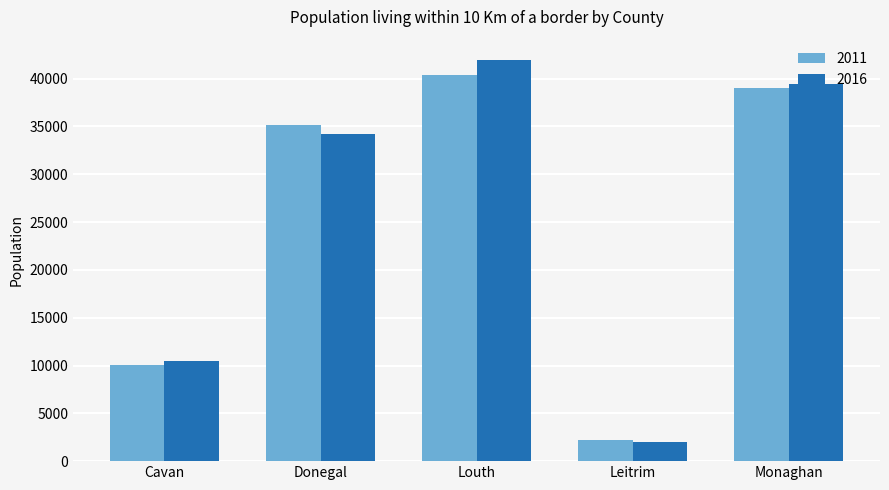

What position from the left is Monaghan?

5